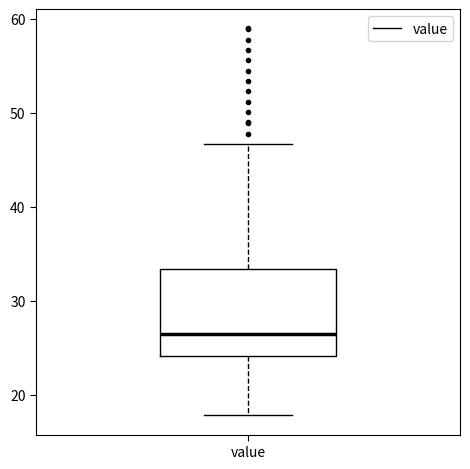

Where does the median line of the box for value sit on the y-axis? The values are not printed on the chart, so give them approximately, as read against the axis.

26